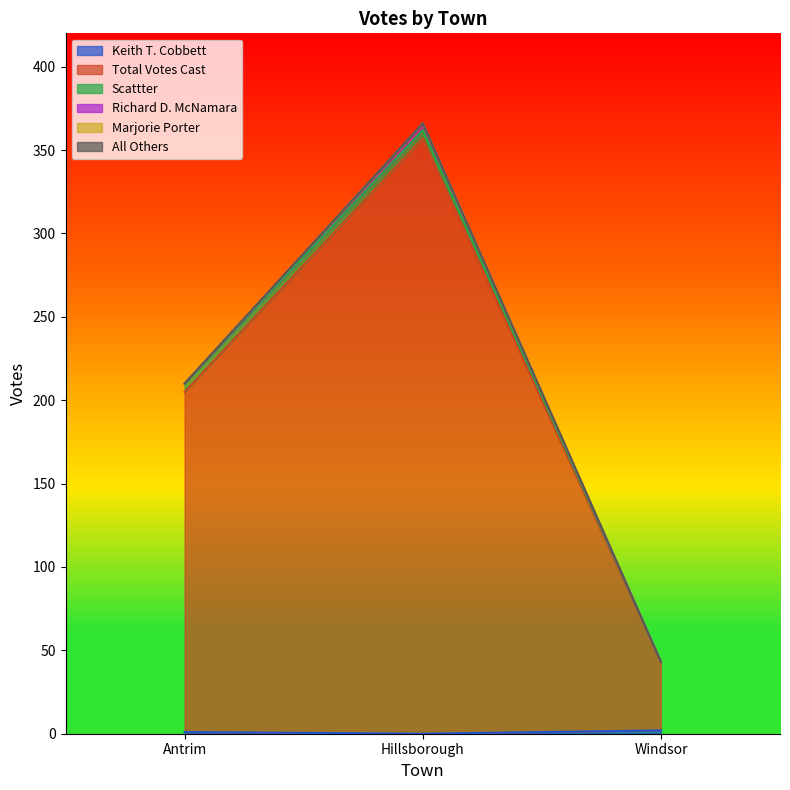

Reading left to right, extract all data points from this chart.

Keith T. Cobbett: 1	0	2
Total Votes Cast: 204	357	41
Scattter: 5	5	0
Richard D. McNamara: 0	4	0
Marjorie Porter: 0	0	0
All Others: 0	0	0